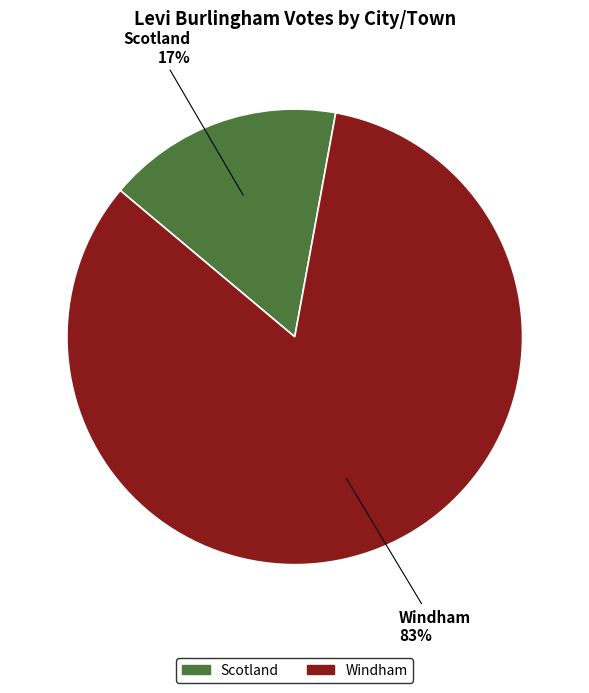

The Windham slice represents 83% of the pie. True or false?

True